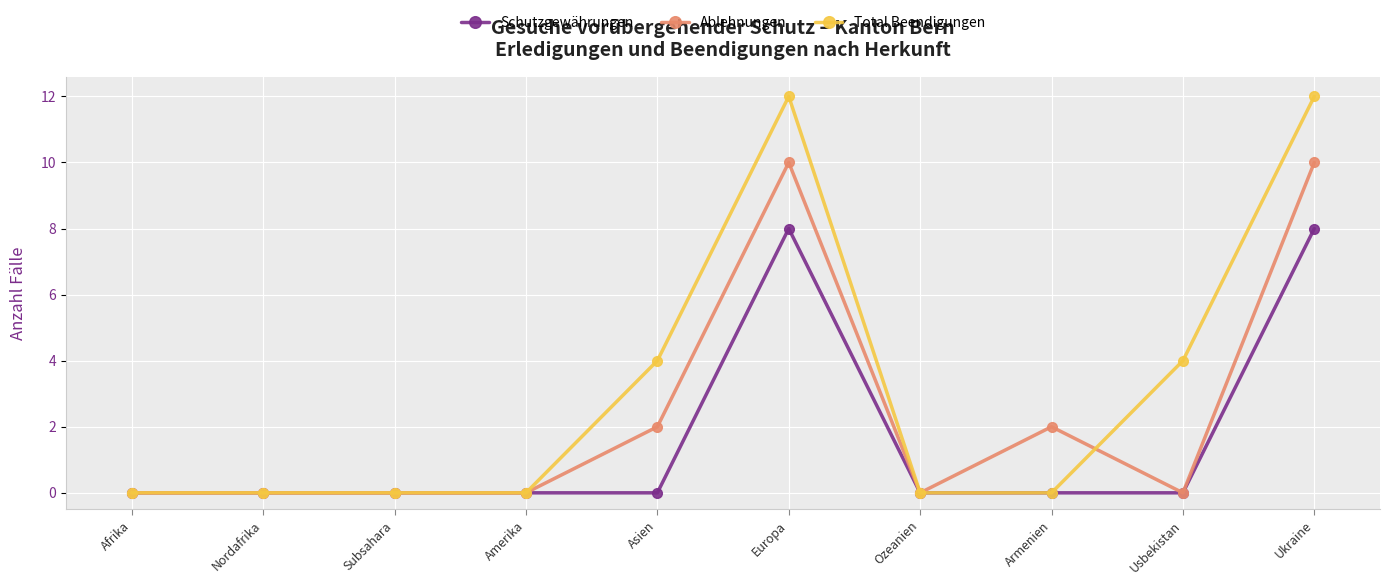

After their last crossing, which series has the higher values: Total Beendigungen or Ablehnungen?

Total Beendigungen